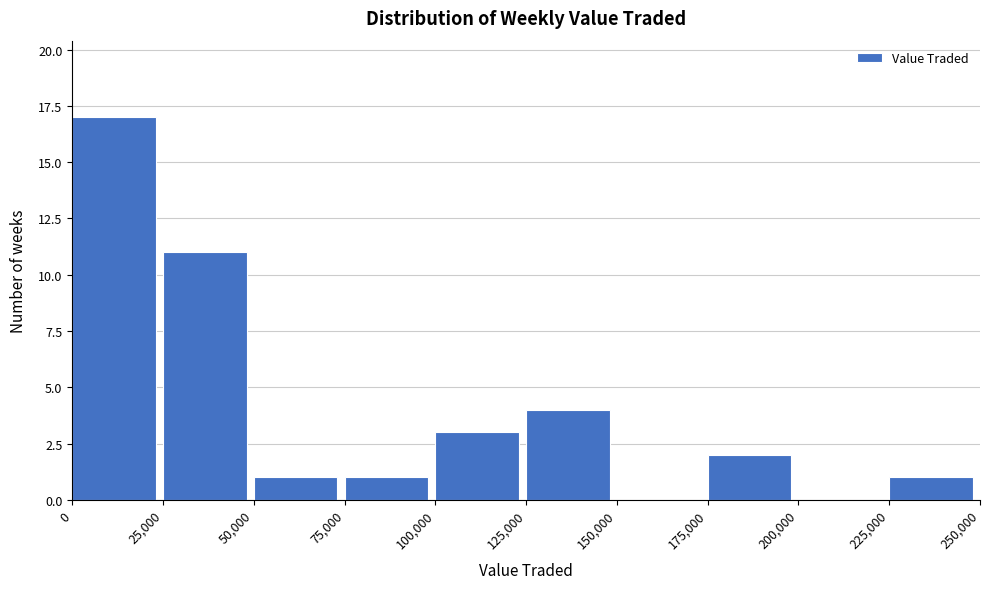

Which range on the x-axis has the tallest bar?

0 to 25,000